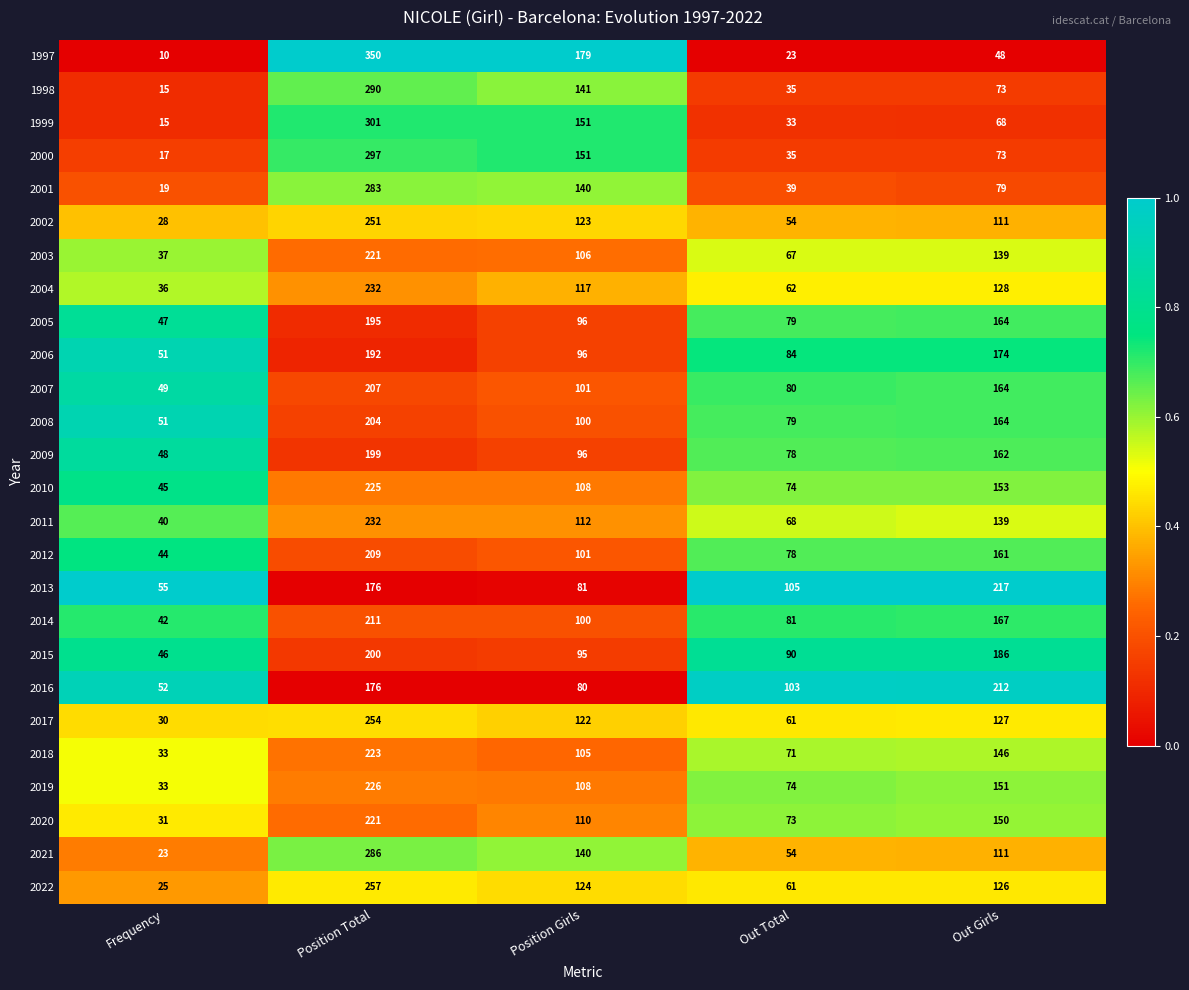

Which category has the lowest value in the 2018 series?

Frequency